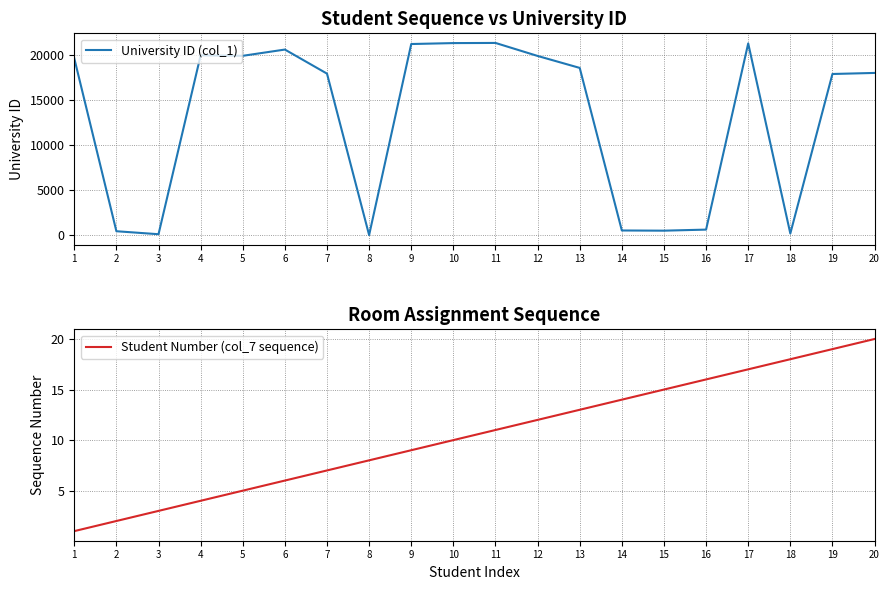

Is this an area chart (filled region under the line)?

No